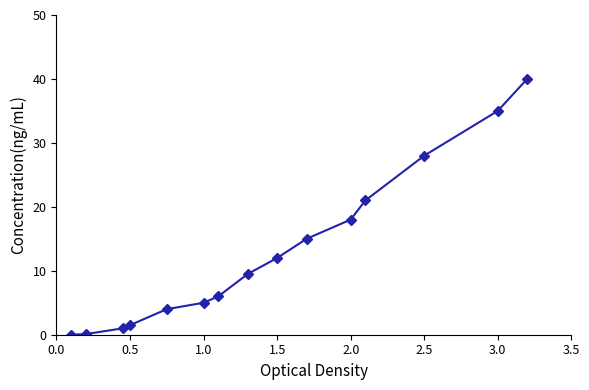

What is the greatest value displayed?

40.0